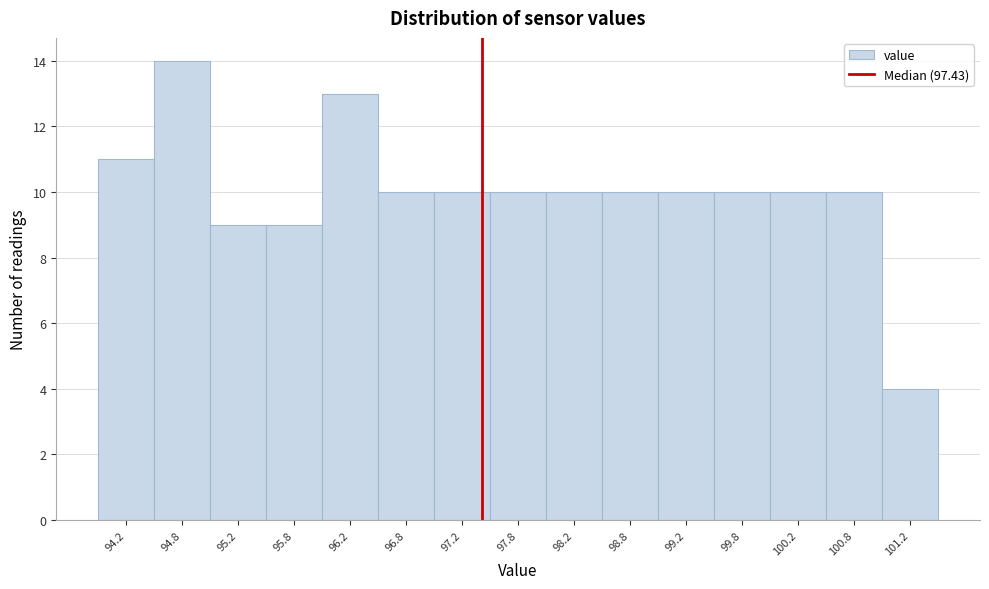

Over which range of the x-axis is the bar tallest?

94.5 to 95.0